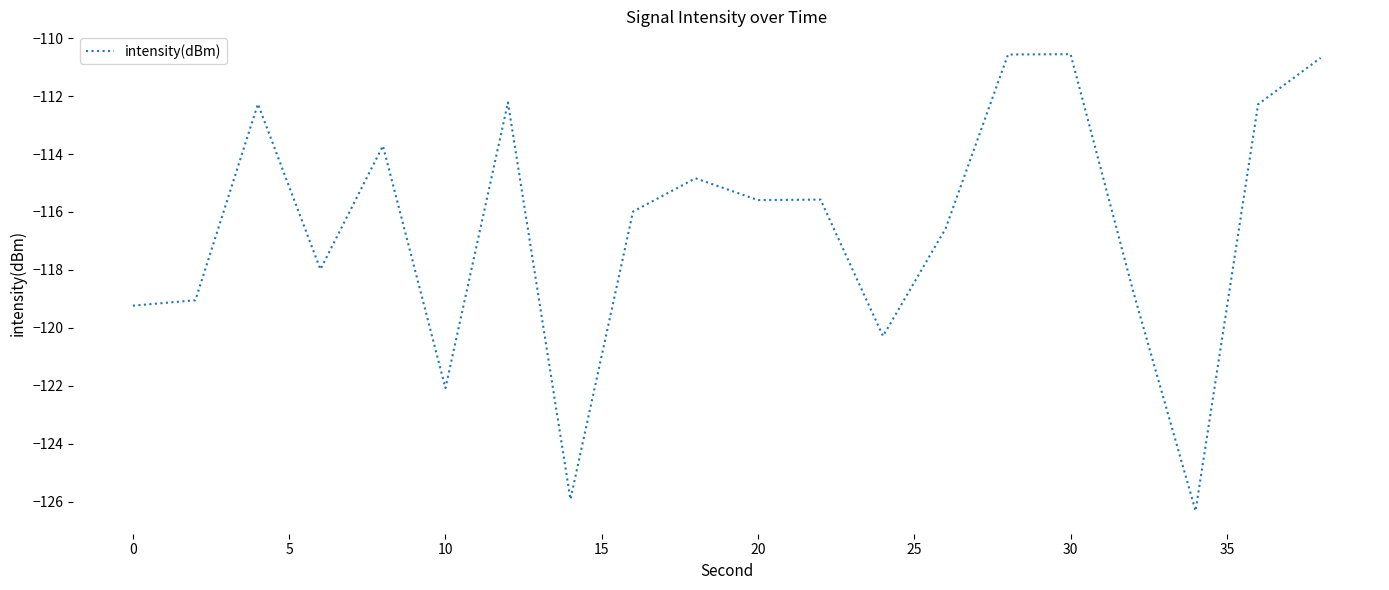

What is the minimum value shown in the chart?

-126.3